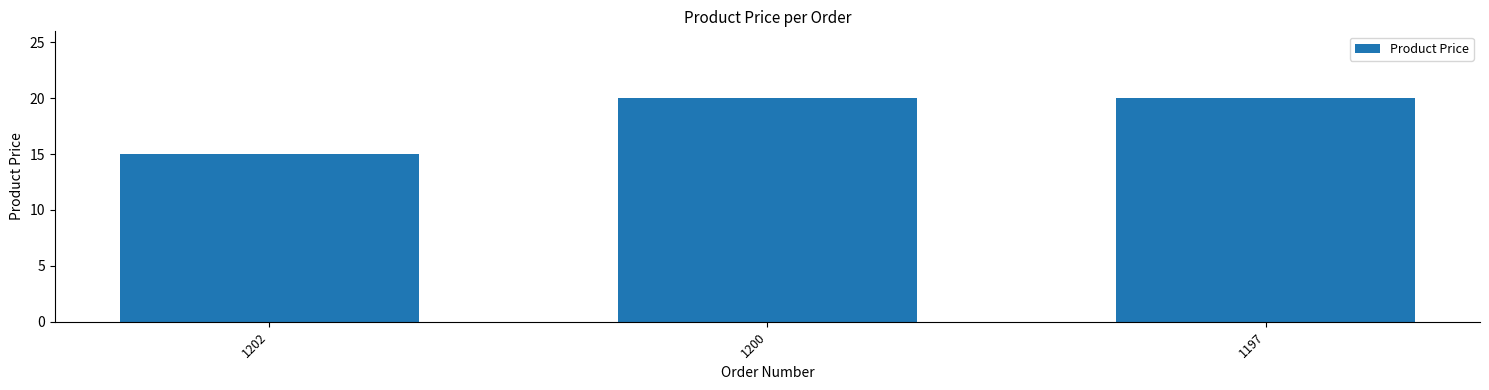

Reading right to left, list all the values displayed in this chart.

1197=20.0	1200=20.0	1202=15.0